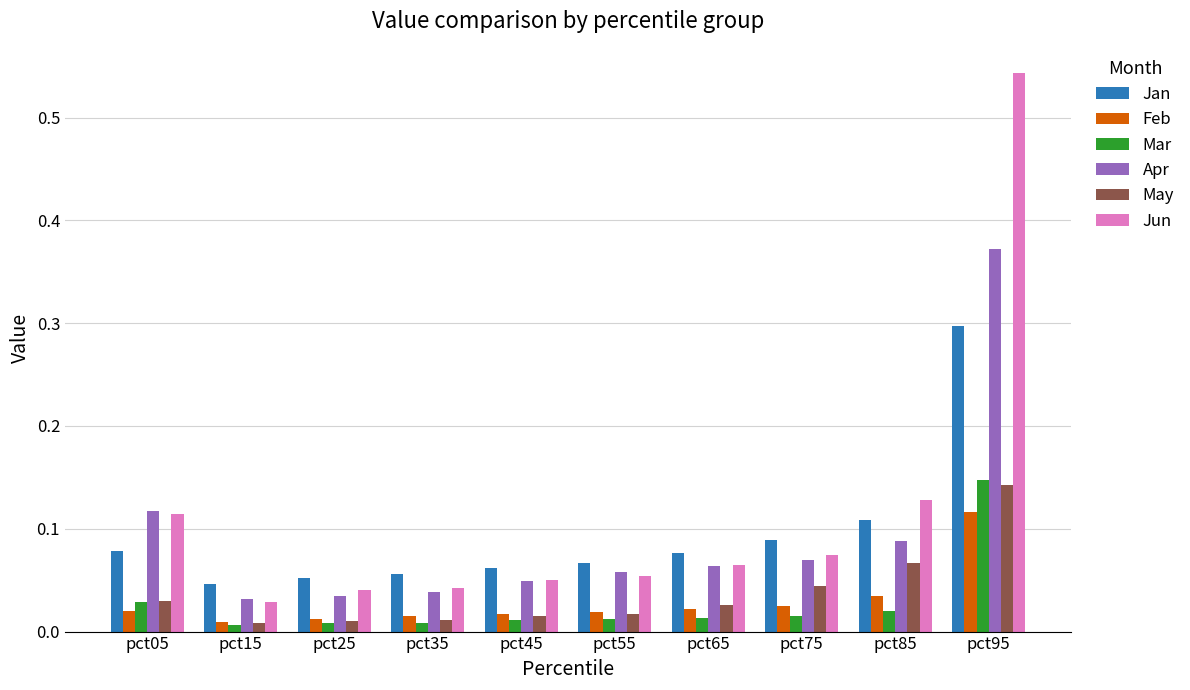

How many distinct data groups are displayed?

6